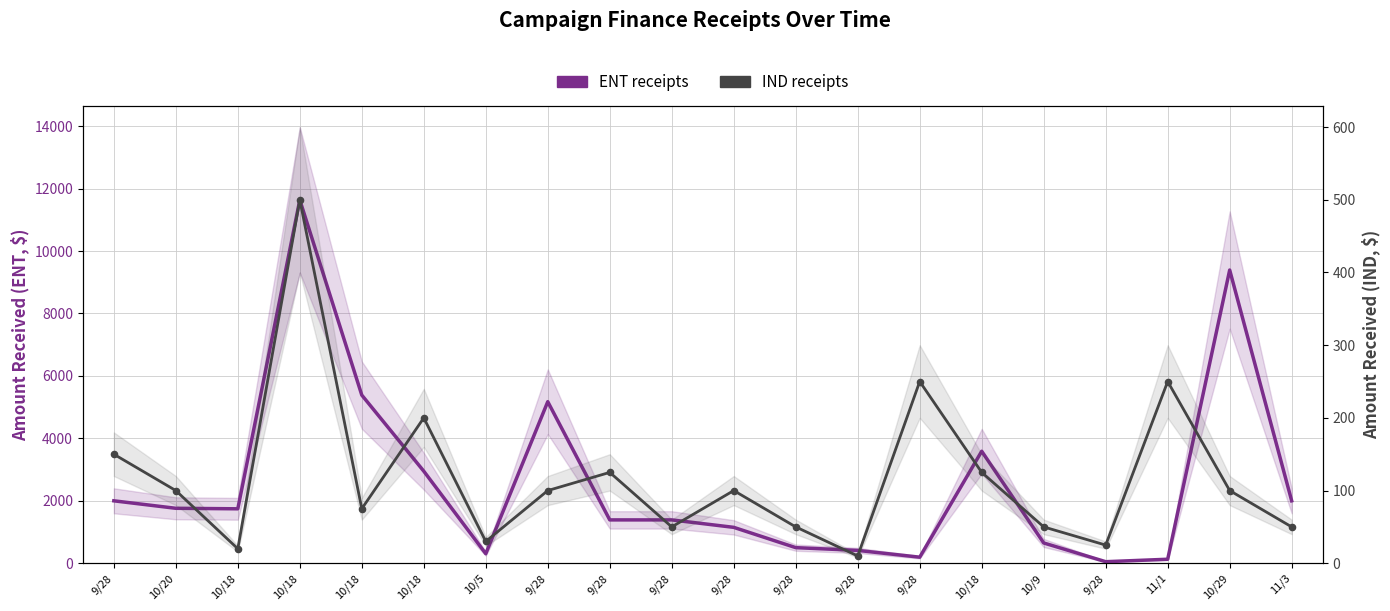

What are all the series names shown in the legend?

ENT receipts, IND receipts